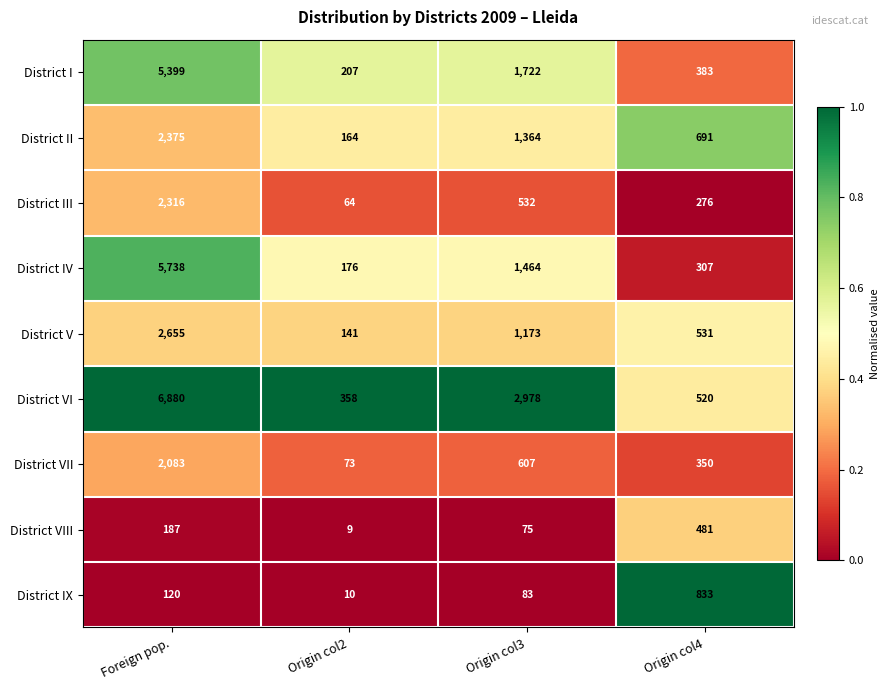

What is the sum of the District VII values at Foreign pop. and Origin col2?

2156